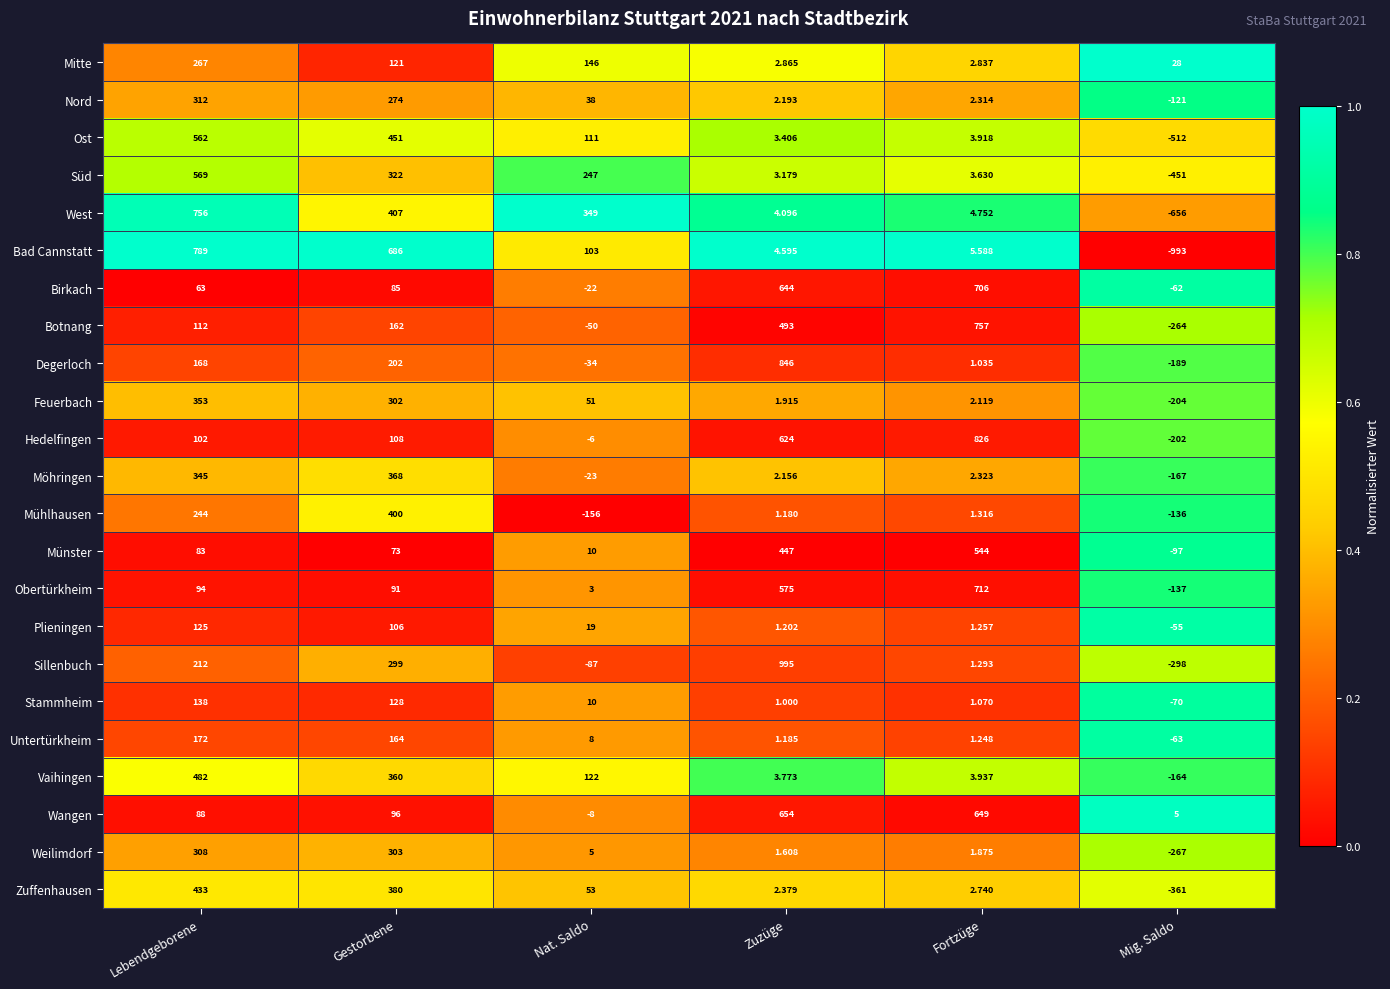

Which series has the widest spread of values?

Bad Cannstatt